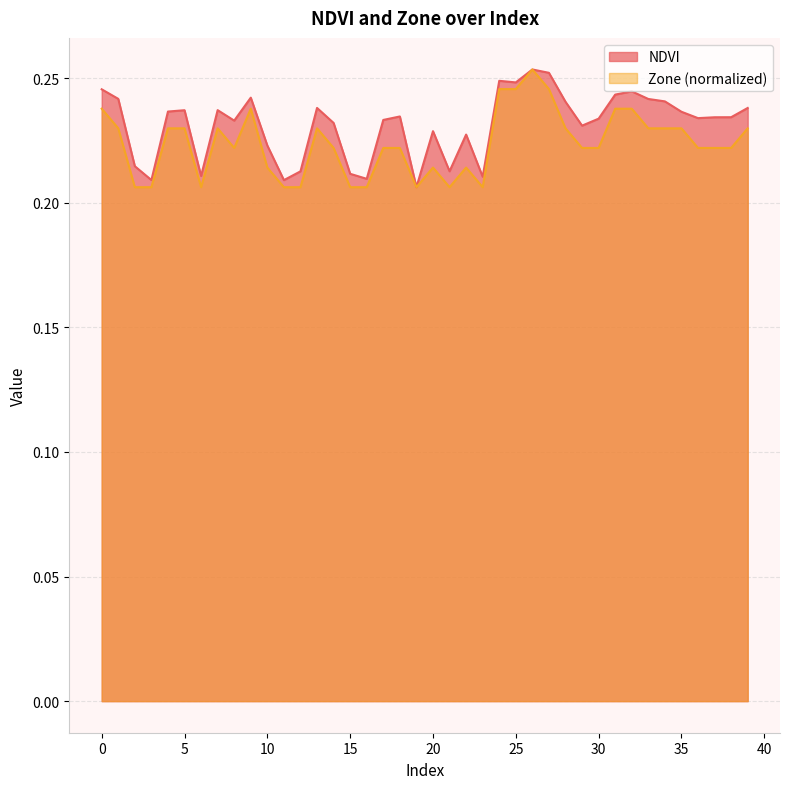

How many Zone values are between 0 and 1?

40